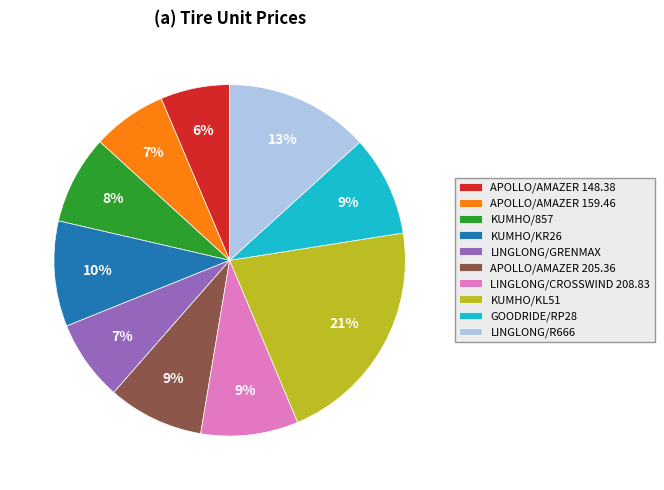

True or false: LINGLONG/R666 accounts for 13% of the total.

True